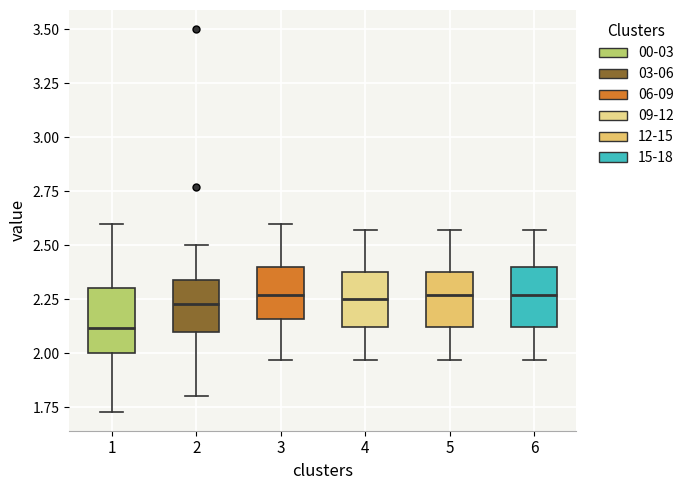

Where does the upper whisker of the box at x = 5 end on the y-axis? The values are not printed on the chart, so give them approximately, as read against the axis.

2.55